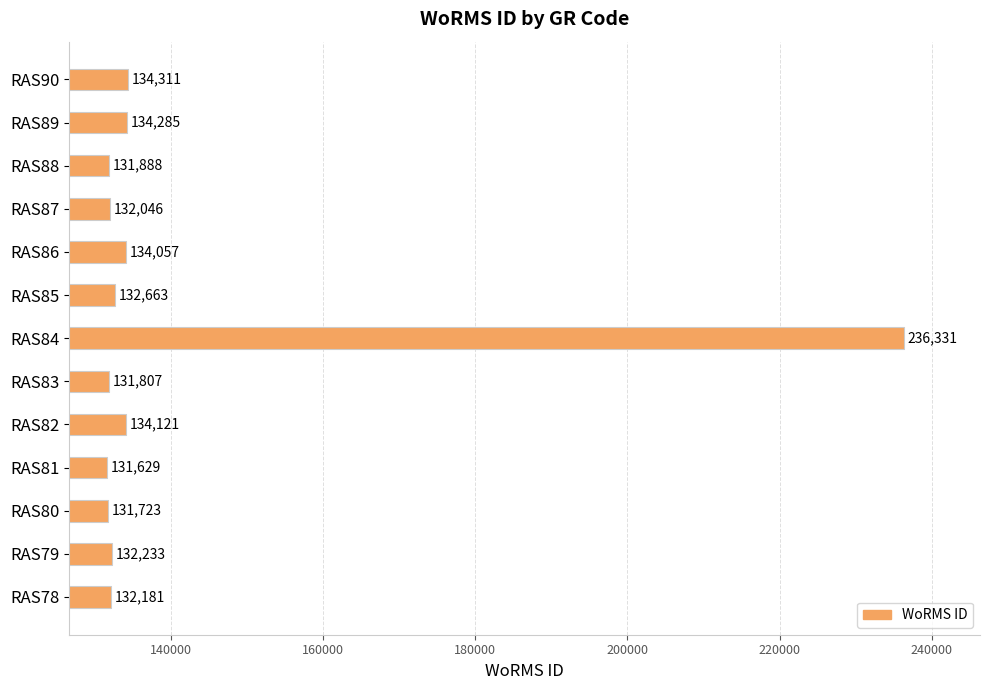

Reading bottom to top, list all the values displayed in this chart.

132181	132233	131723	131629	134121	131807	236331	132663	134057	132046	131888	134285	134311